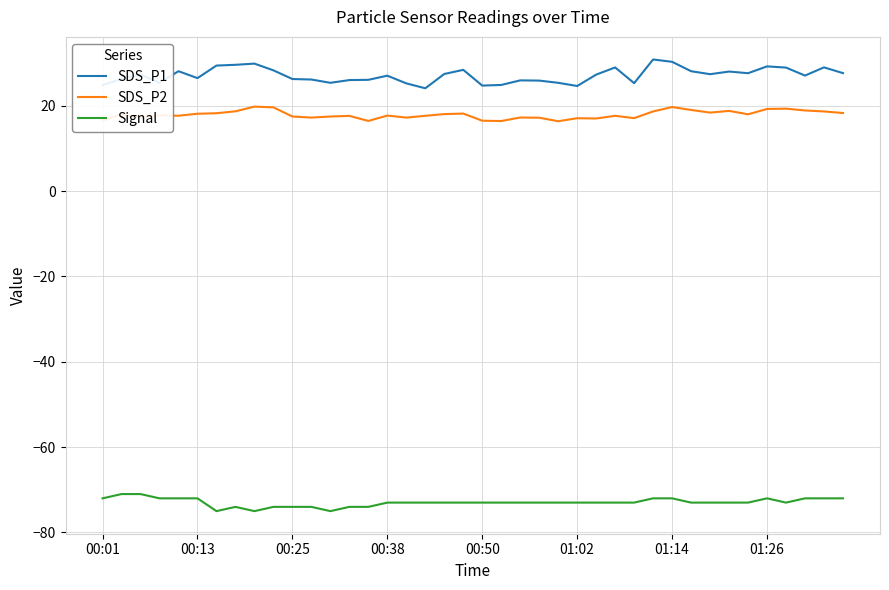

What is the maximum value shown in the chart?

30.9